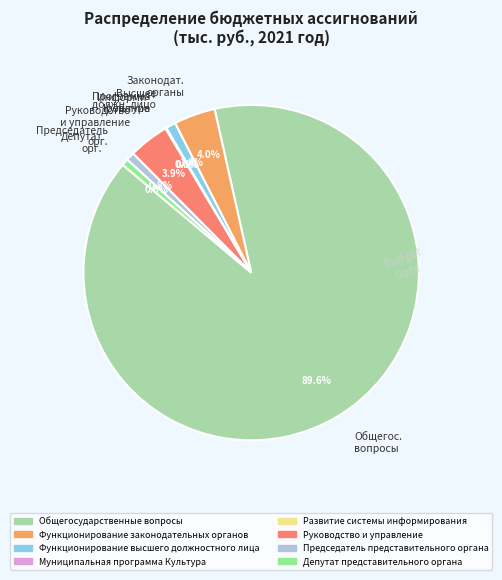

Approximately how many times larger is the value at Законодат. органы compared to Руководство и управление?

1.0